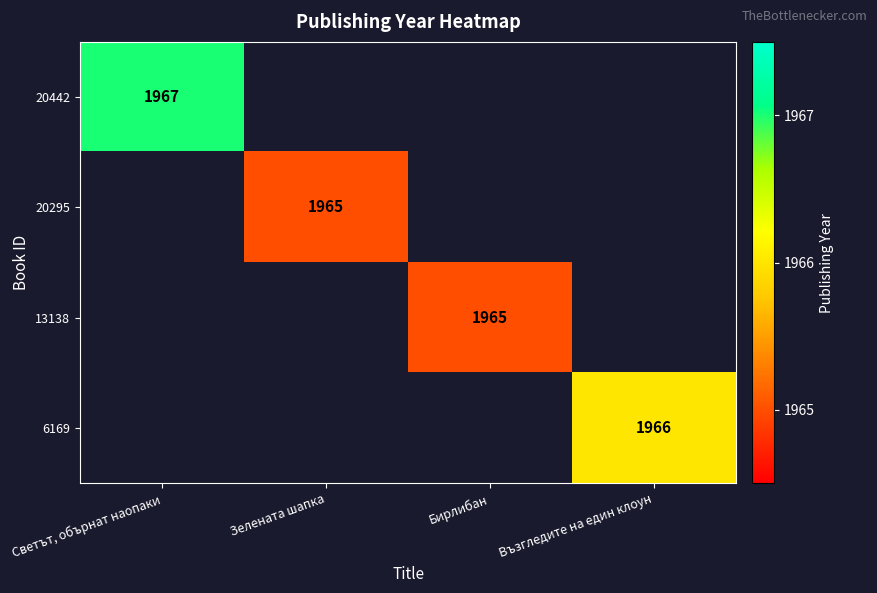

True or false: 13138 has a value of 467 at Бирлибан.

False